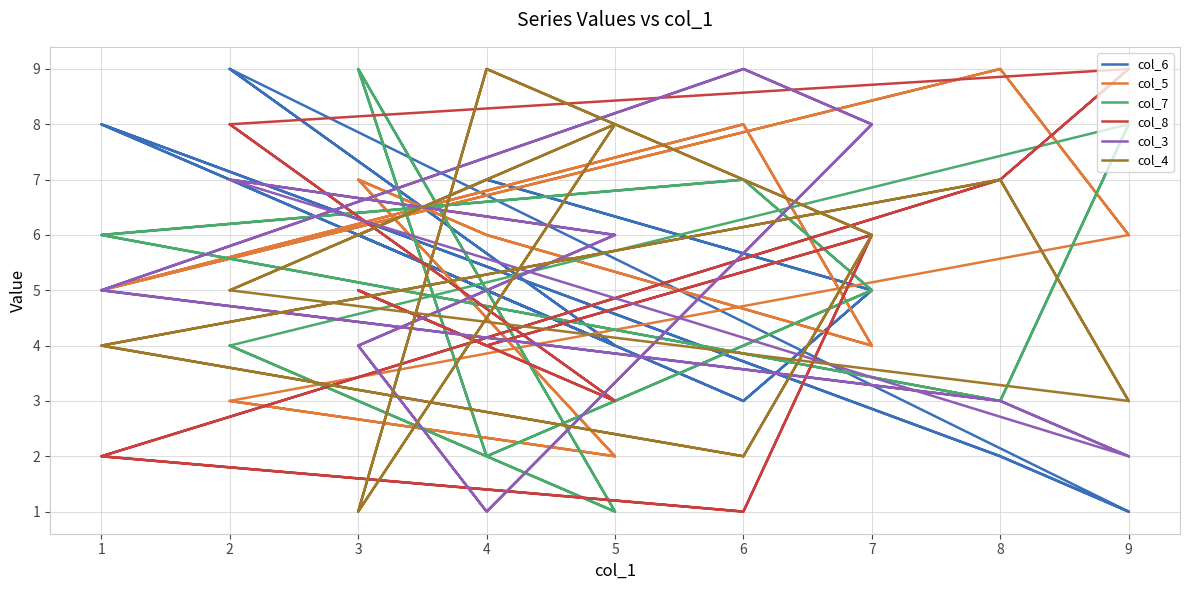

How many times do col_4 and col_3 cross each other?

11